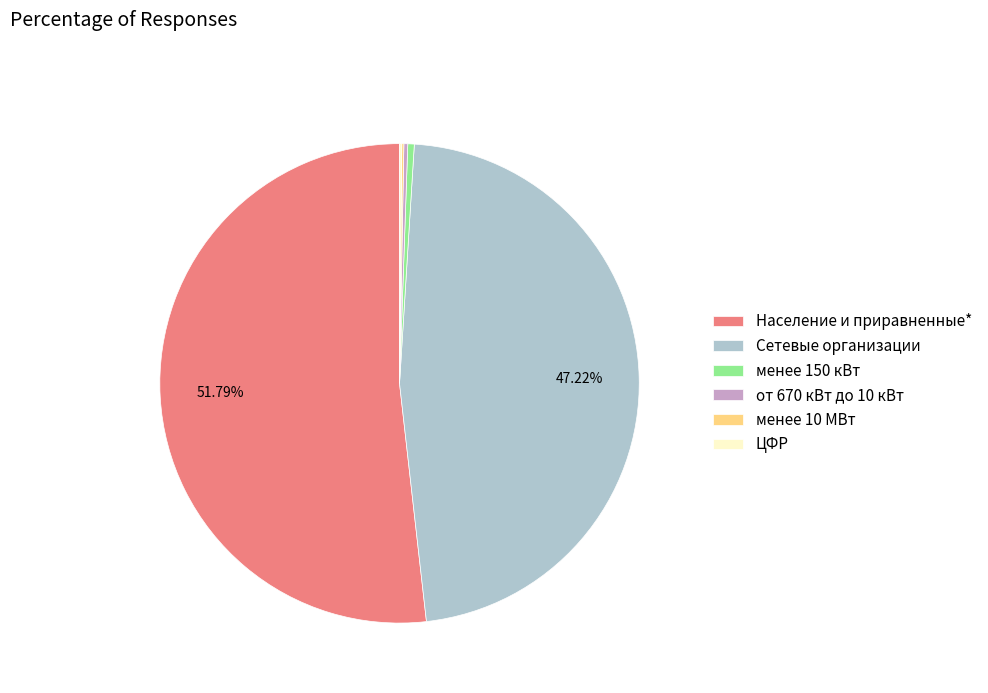

What is the largest slice in the pie chart?

Население и приравненные*